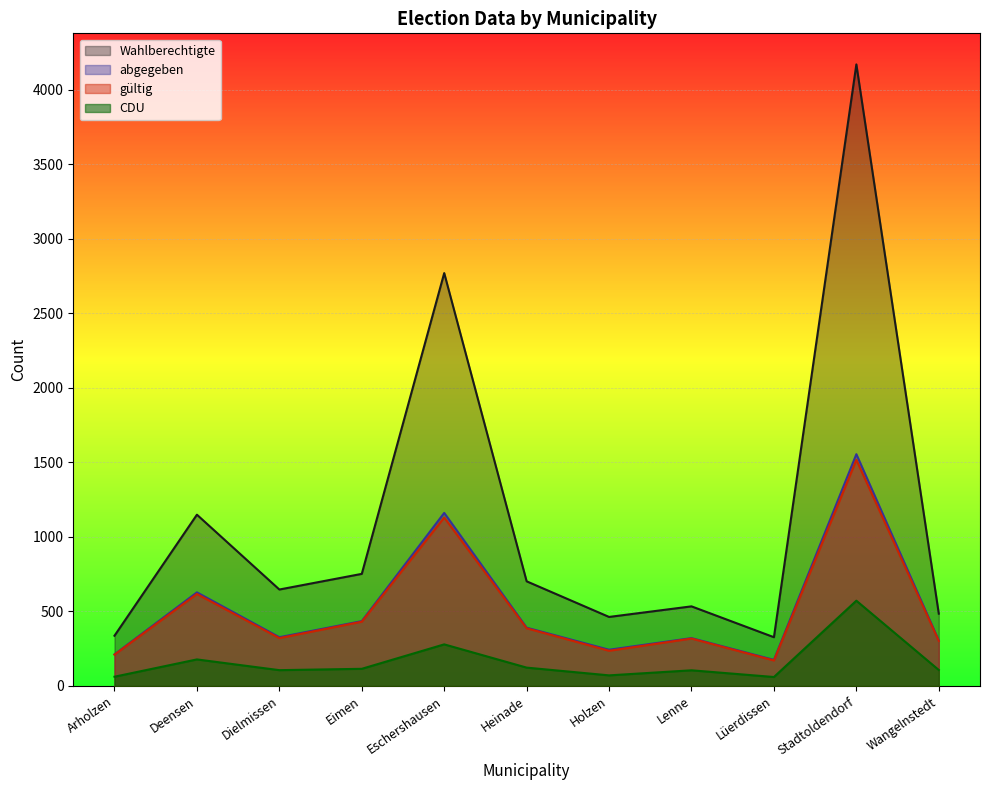

What is the total value across all series at Heinade?

1603